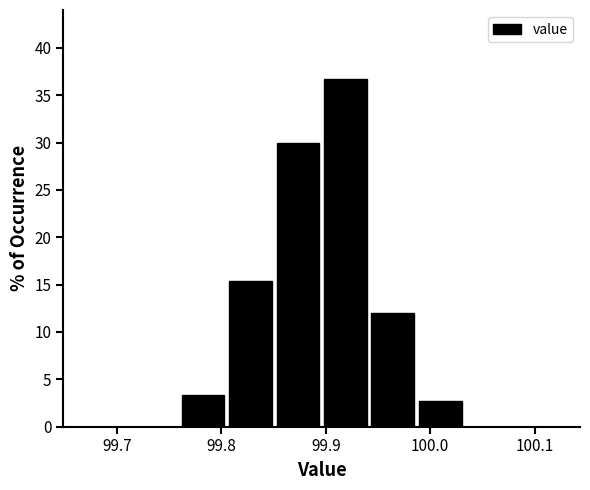

Which range on the x-axis has the tallest bar?

99.90 to 99.94